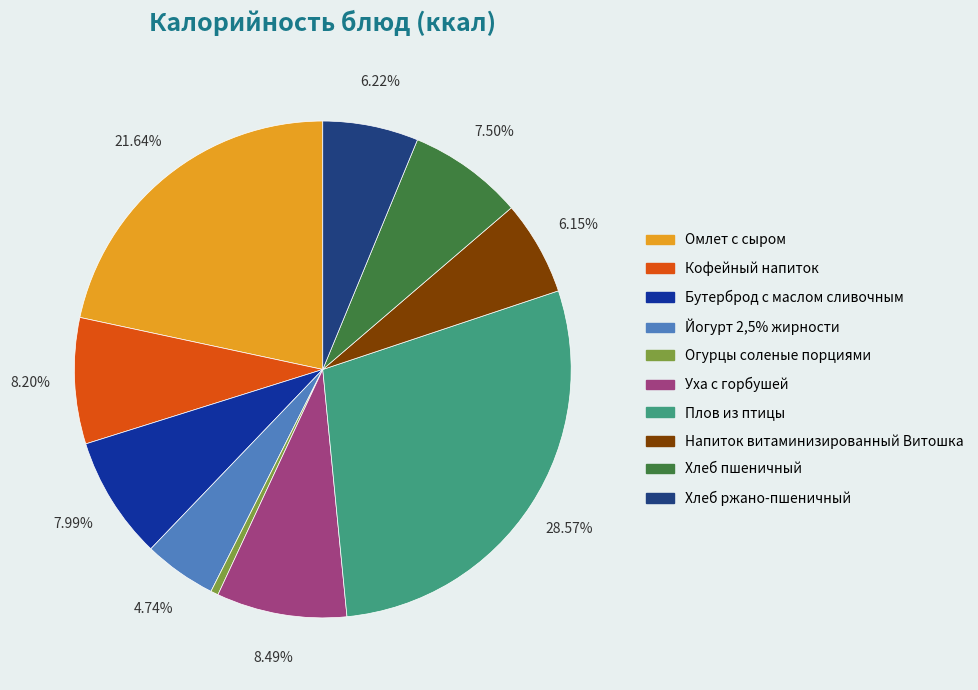

Is the sum of Напиток витаминизированный Витошка and Кофейный напиток greater than half?

No